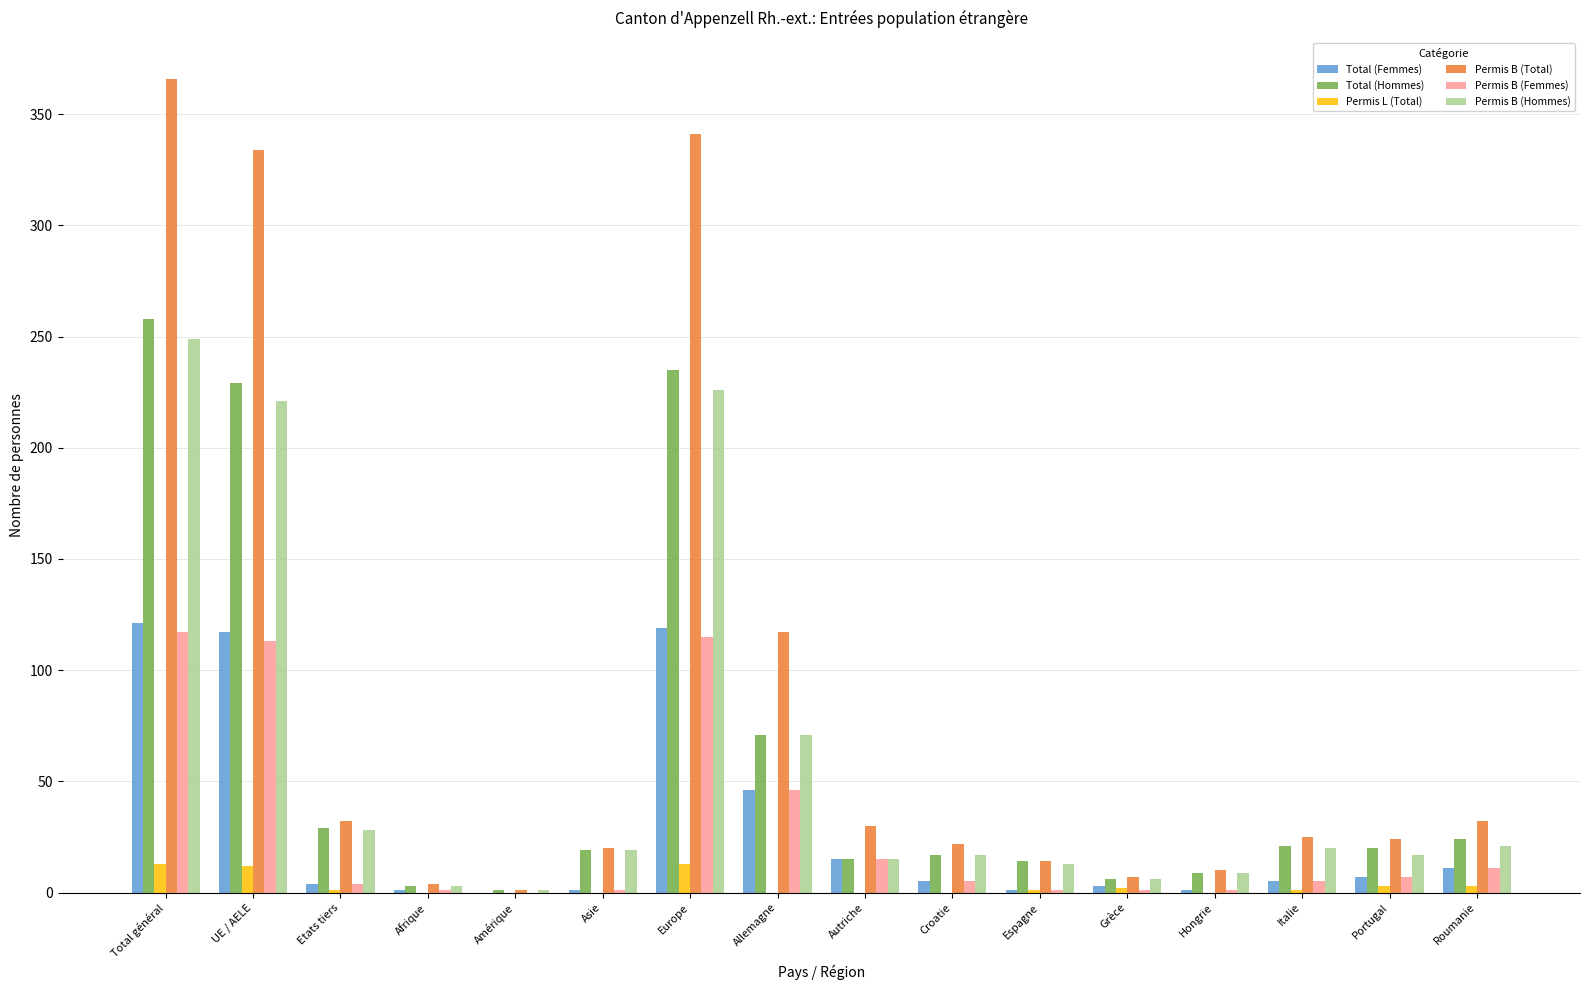

True or false: Total (Femmes) has a value of 117 at UE / AELE.

True